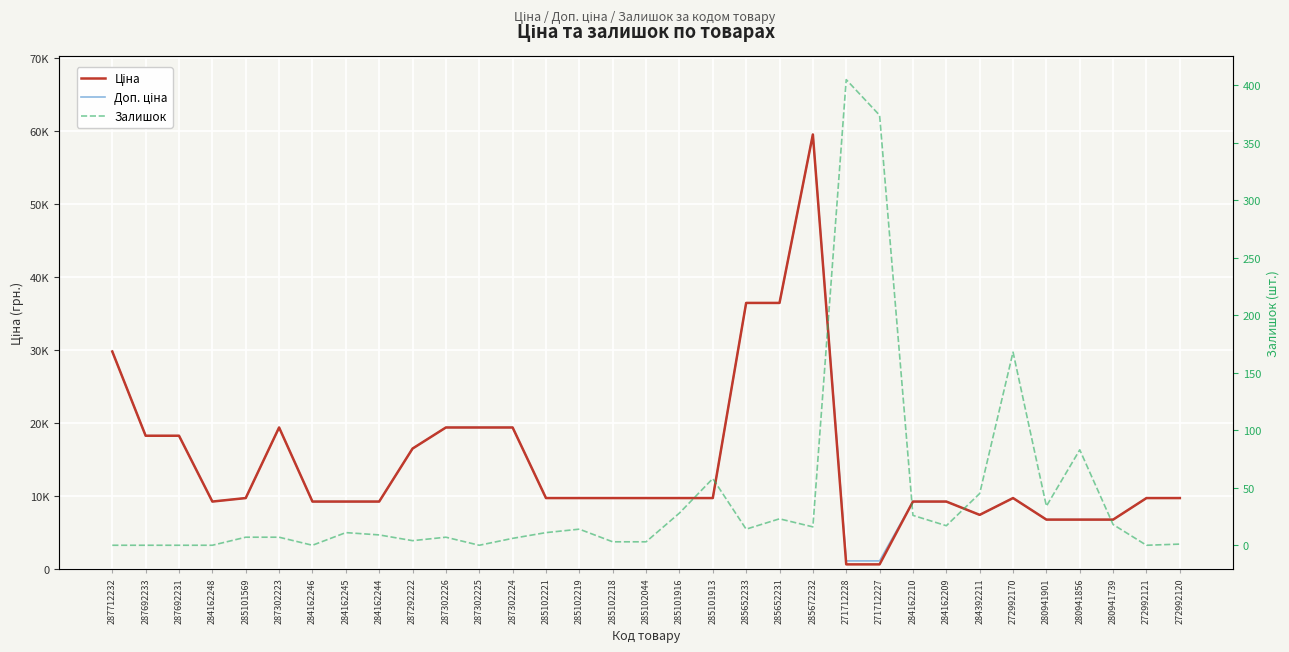

What is the average value of the Ціна series?

14326.3